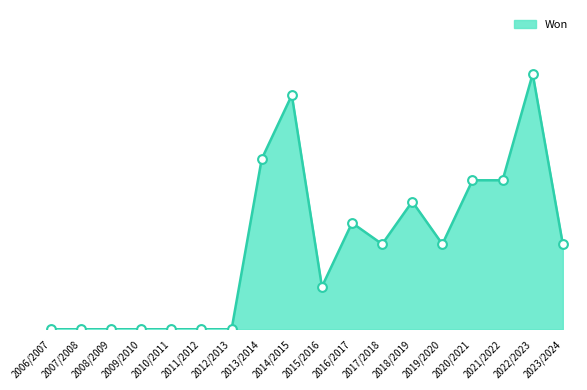

Which has a higher value, 2020/2021 or 2022/2023?

2022/2023